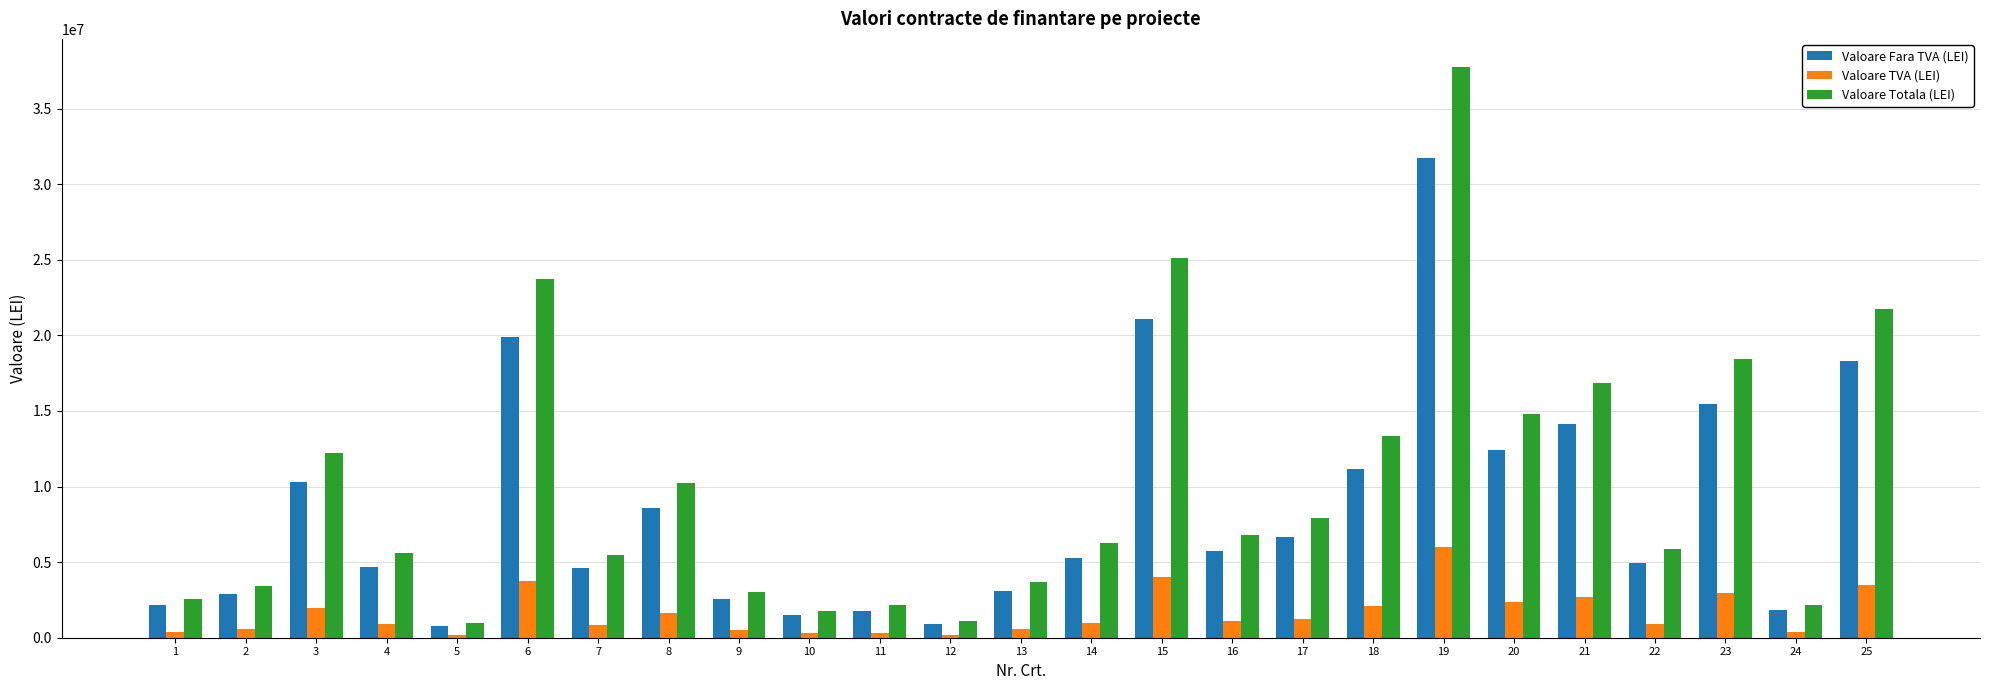

What are all the series names shown in the legend?

Valoare Fara TVA (LEI), Valoare TVA (LEI), Valoare Totala (LEI)